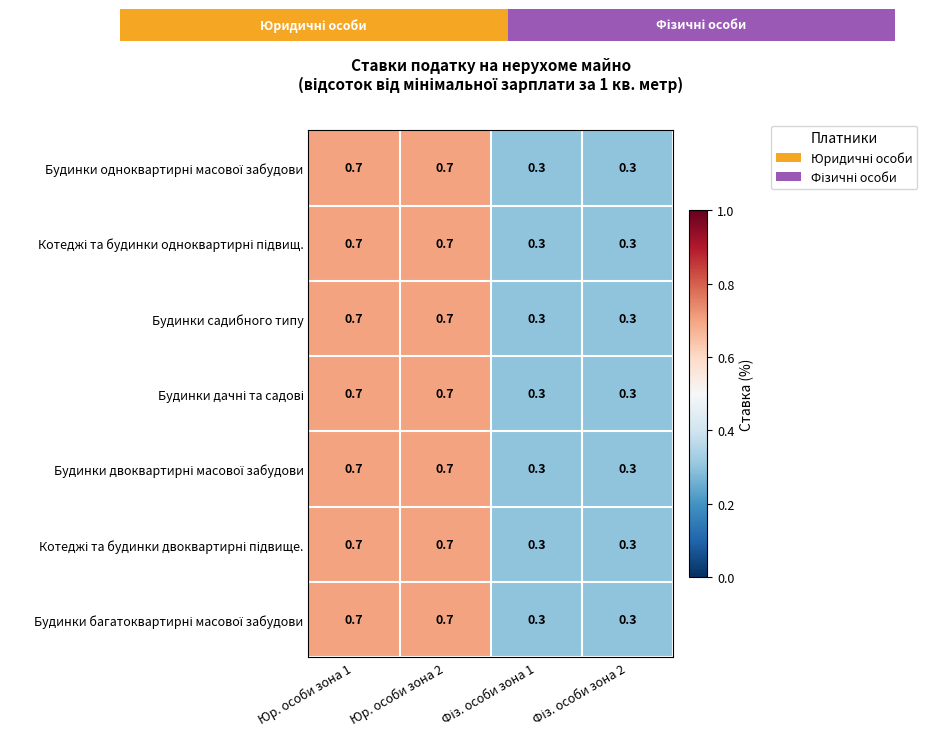

What is the minimum value for Будинки садибного типу?

0.3